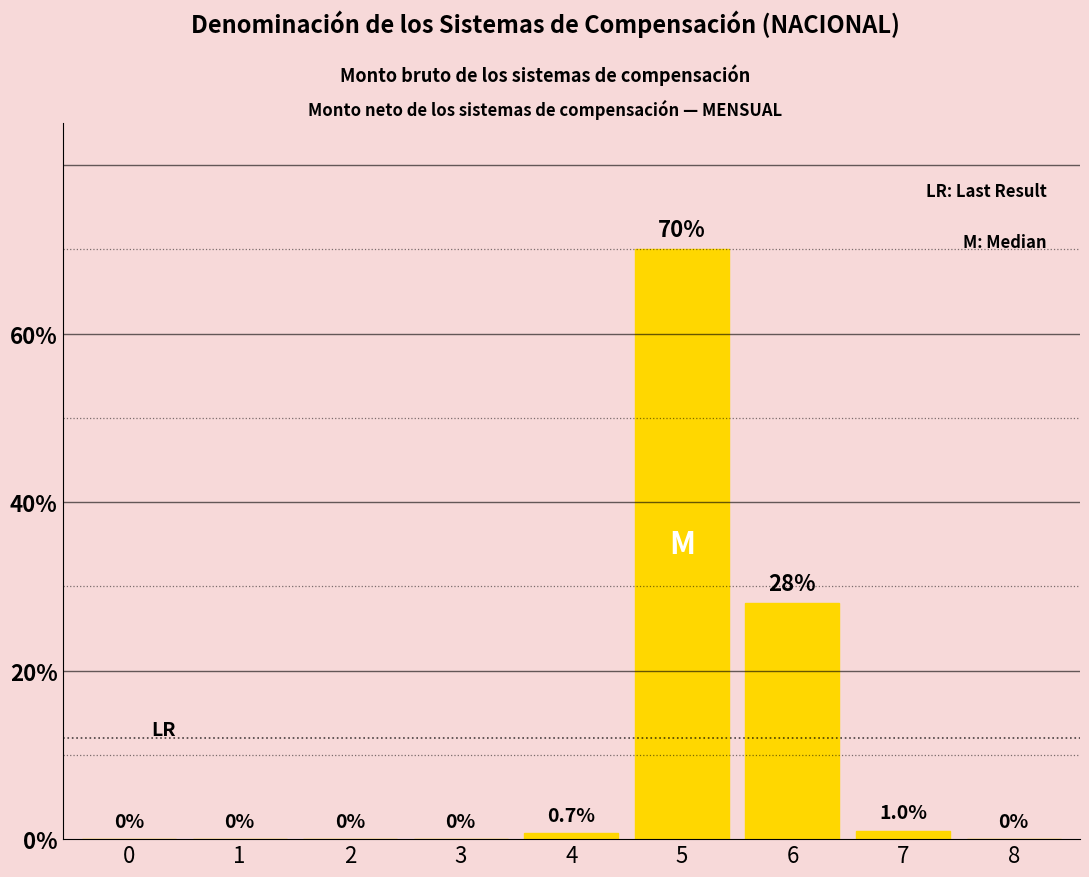

True or false: the data shows 0.0 at 0.

True